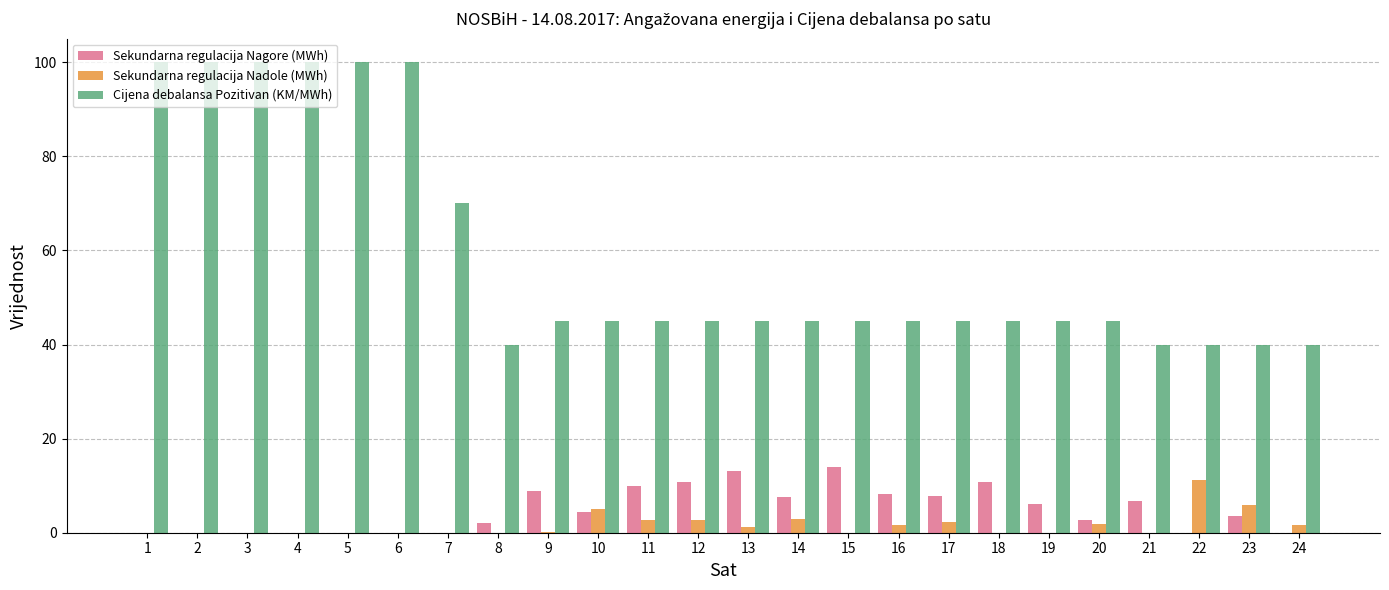

What is the total value across all series at 15?

58.9